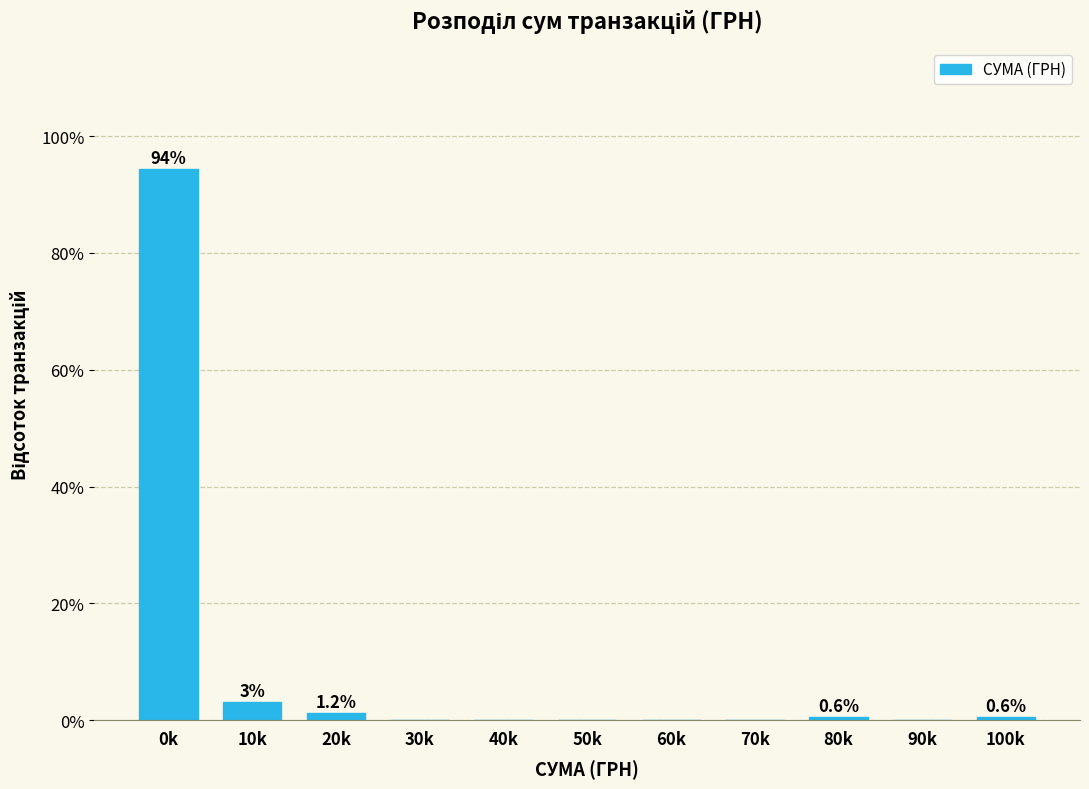

Which label corresponds to the largest value in the chart?

0k